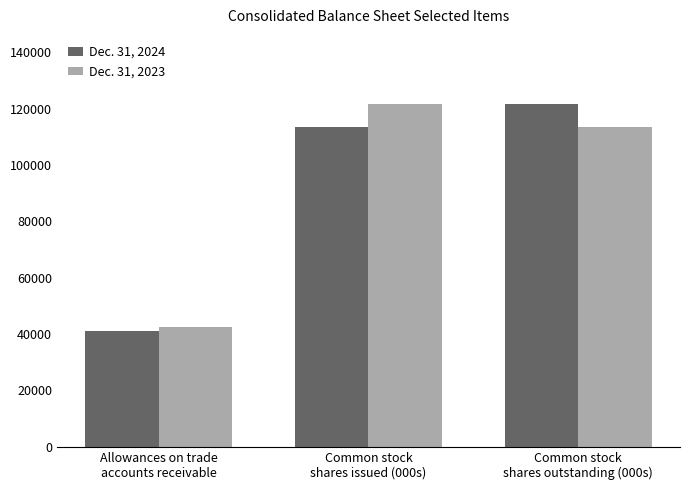

What is the sum of the Dec. 31, 2024 values at Allowances on trade
accounts receivable and Common stock
shares issued (000s)?

154811